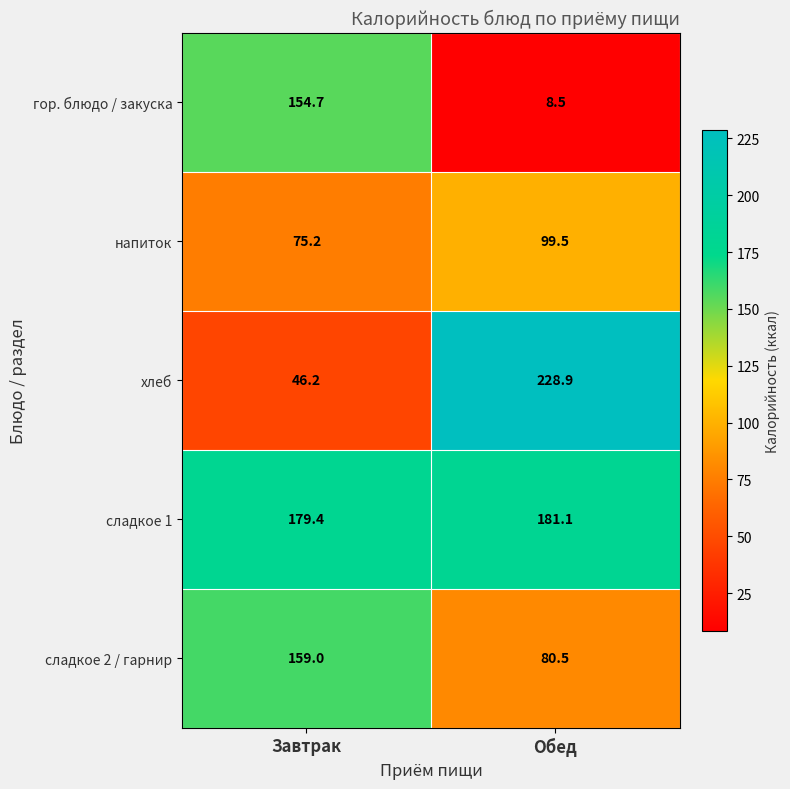

What is the average value of the гор. блюдо / закуска series?

81.6